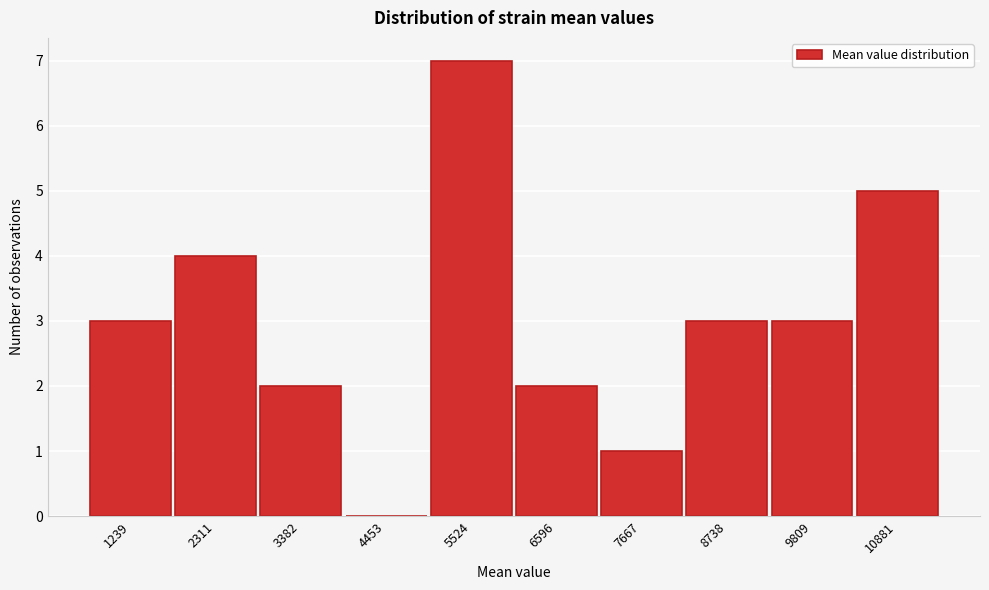

Reading left to right, extract all data points from this chart.

1239=3	2311=4	3382=2	4453=0	5524=7	6596=2	7667=1	8738=3	9809=3	10881=5